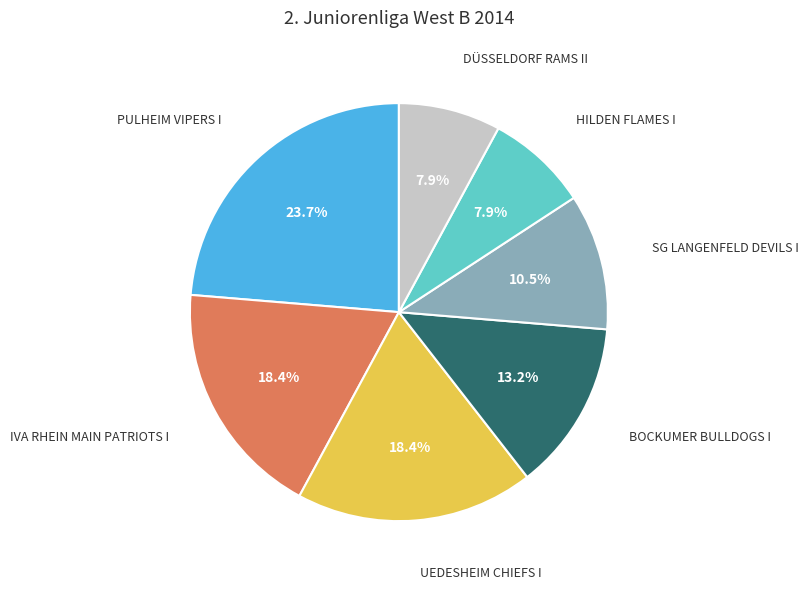

Is there a majority slice in this chart?

No